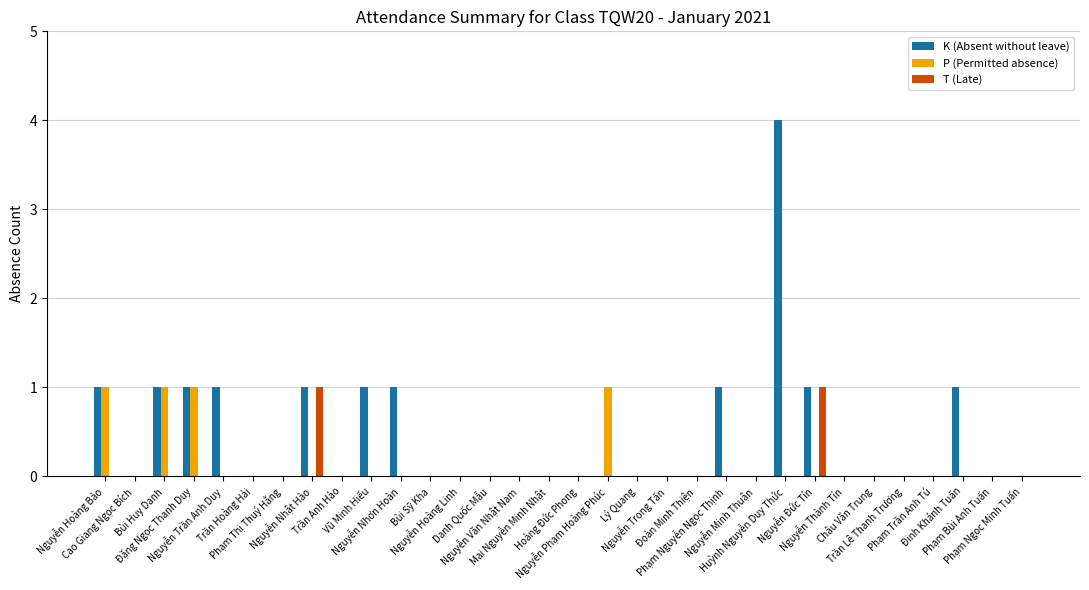

Which series changed the most between Nguyễn Trọng Tấn and Đinh Khánh Tuấn?

K (Absent without leave)